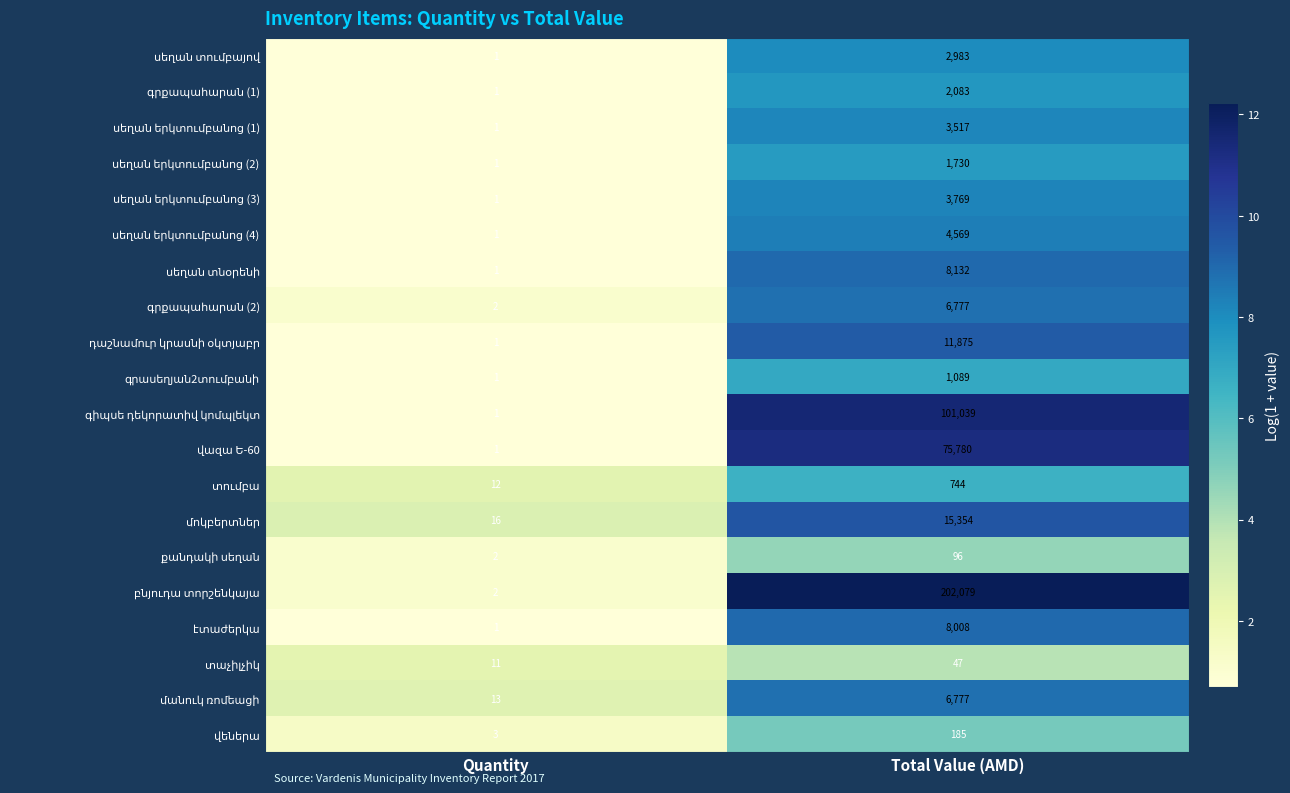

What is the total value across all series at Total Value (AMD)?

456633